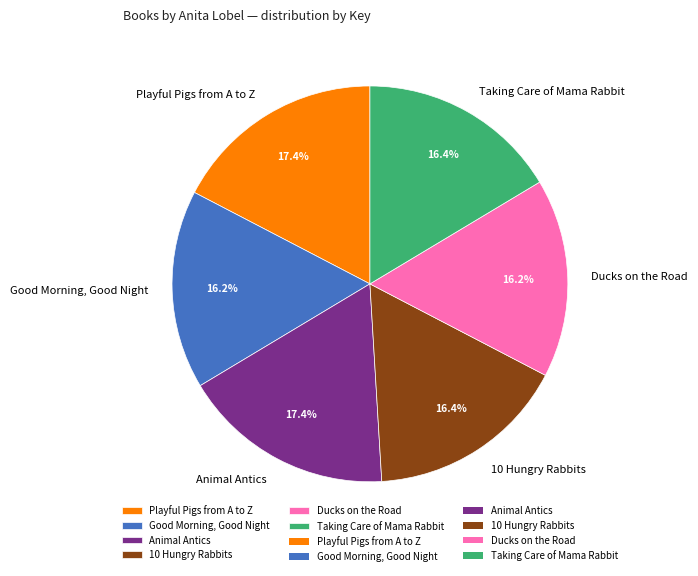

Does any single category account for the majority?

No